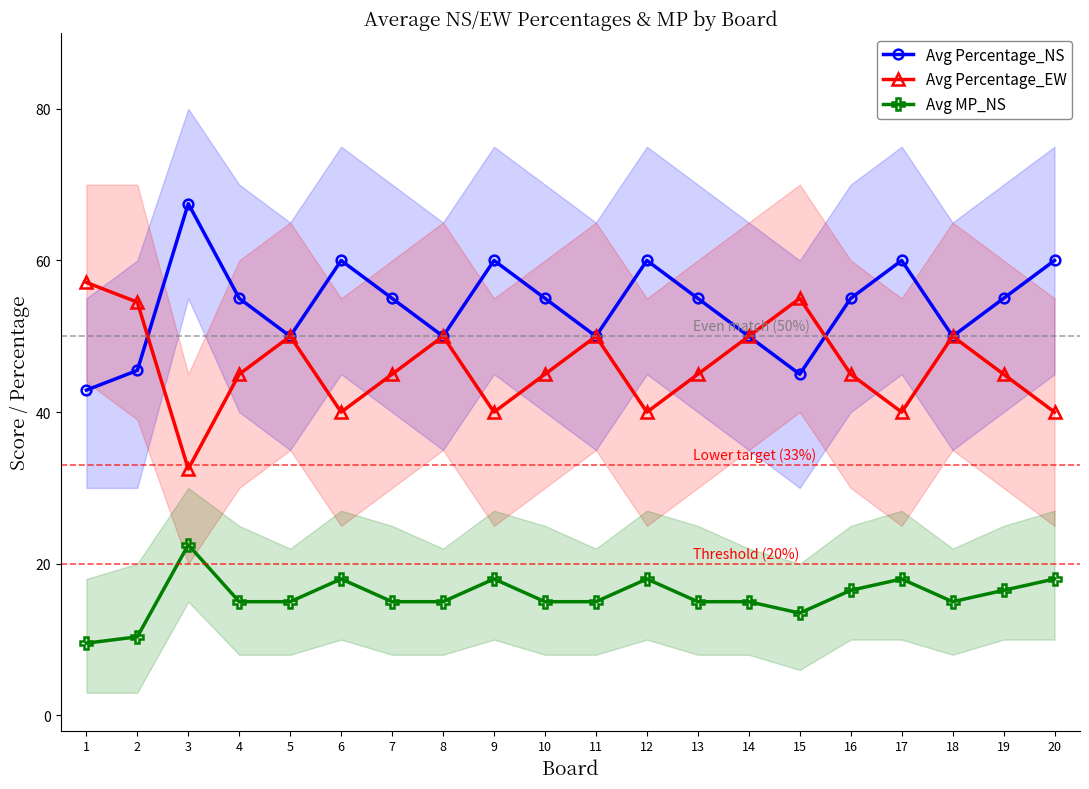

How many interior local peaks does the Avg Percentage_NS series have?

5